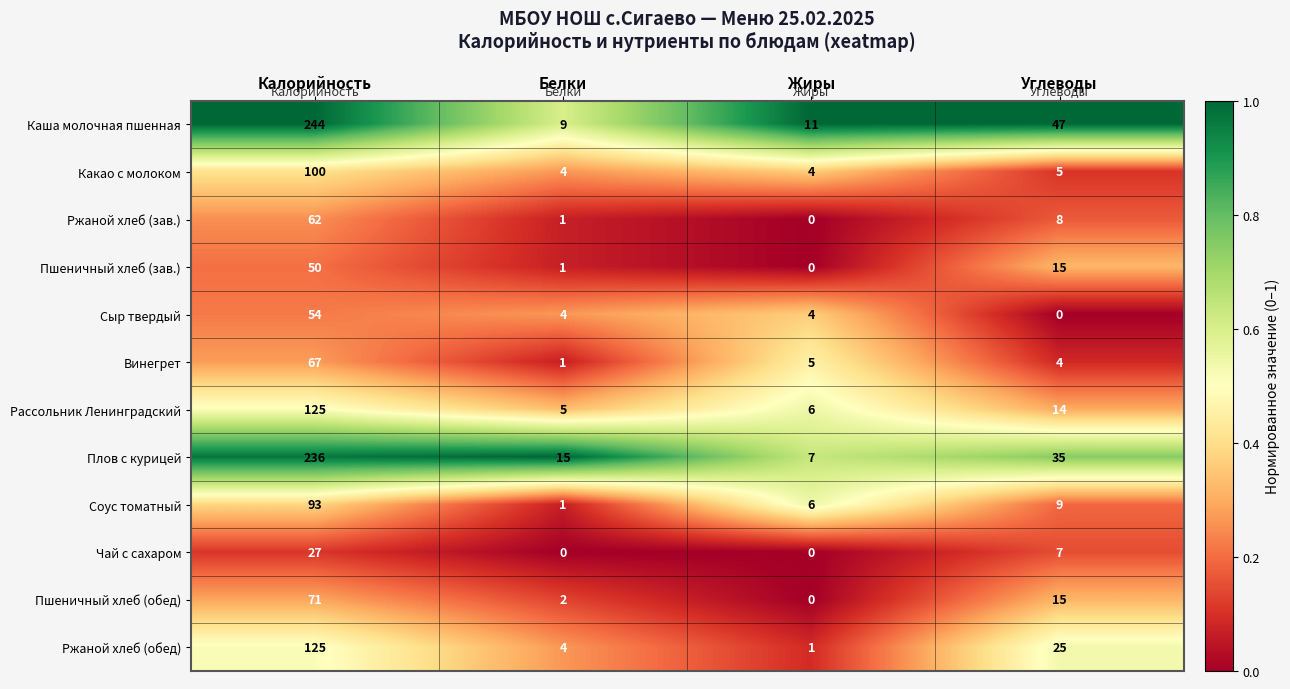

What is the difference between the maximum and minimum values in the Пшеничный хлеб (обед) series?

71